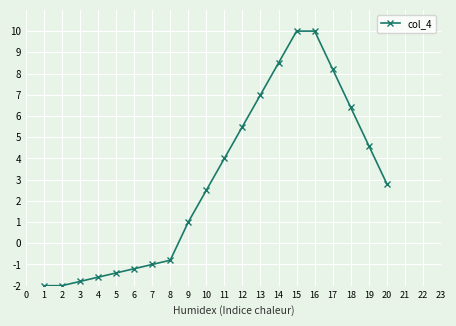

What is the smallest value displayed?

-2.0